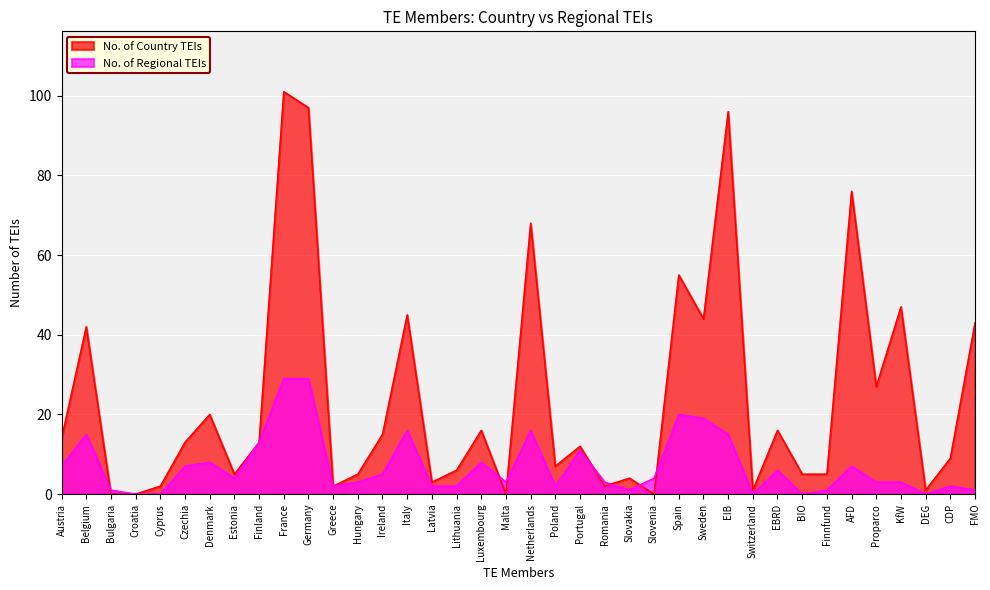

Is it true that No. of Regional TEIs equals 2 at Austria?

False